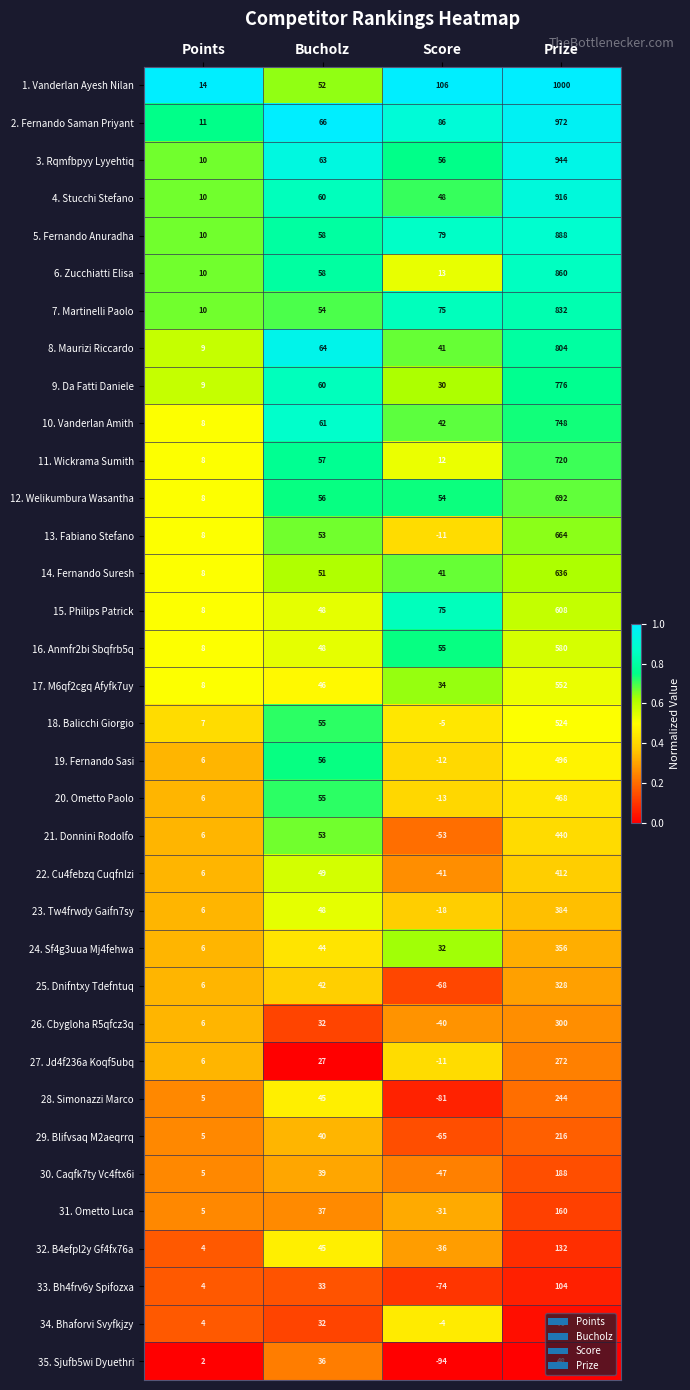

List the series in order of their peak value, lowest first.

35. Sjufb5wi Dyuethri, 34. Bhaforvi Svyfkjzy, 33. Bh4frv6y Spifozxa, 32. B4efpl2y Gf4fx76a, 31. Ometto Luca, 30. Caqfk7ty Vc4ftx6i, 29. Blifvsaq M2aeqrrq, 28. Simonazzi Marco, 27. Jd4f236a Koqf5ubq, 26. Cbygloha R5qfcz3q, 25. Dnifntxy Tdefntuq, 24. Sf4g3uua Mj4fehwa, 23. Tw4frwdy Gaifn7sy, 22. Cu4febzq Cuqfnlzi, 21. Donnini Rodolfo, 20. Ometto Paolo, 19. Fernando Sasi, 18. Balicchi Giorgio, 17. M6qf2cgq Afyfk7uy, 16. Anmfr2bi Sbqfrb5q, 15. Philips Patrick, 14. Fernando Suresh, 13. Fabiano Stefano, 12. Welikumbura Wasantha, 11. Wickrama Sumith, 10. Vanderlan Amith, 9. Da Fatti Daniele, 8. Maurizi Riccardo, 7. Martinelli Paolo, 6. Zucchiatti Elisa, 5. Fernando Anuradha, 4. Stucchi Stefano, 3. Rqmfbpyy Lyyehtiq, 2. Fernando Saman Priyant, 1. Vanderlan Ayesh Nilan